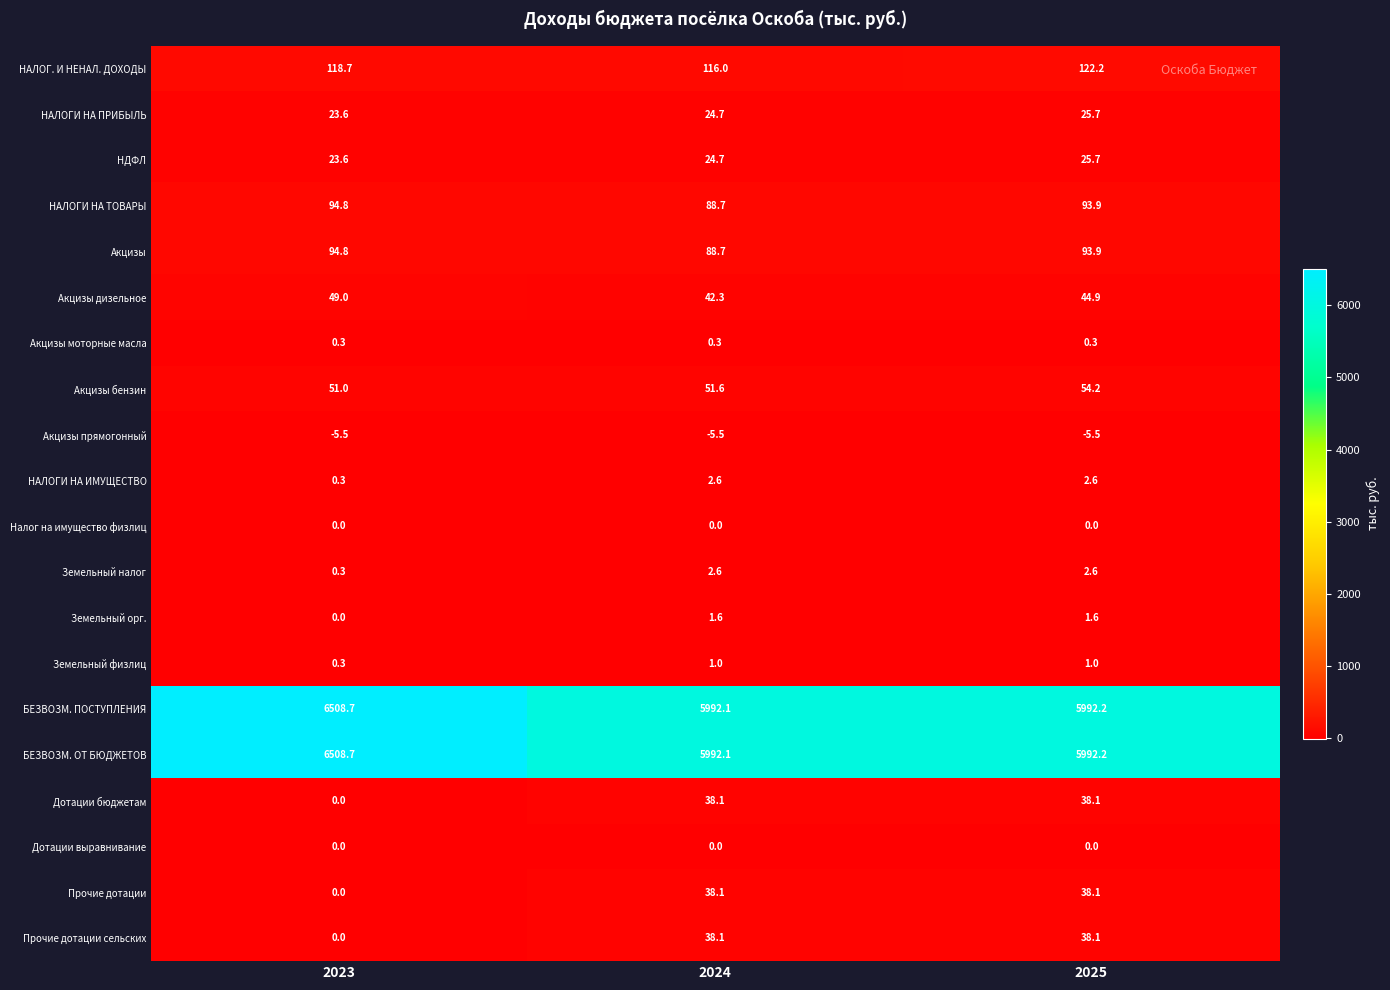

What is the maximum value for Акцизы?

94.8